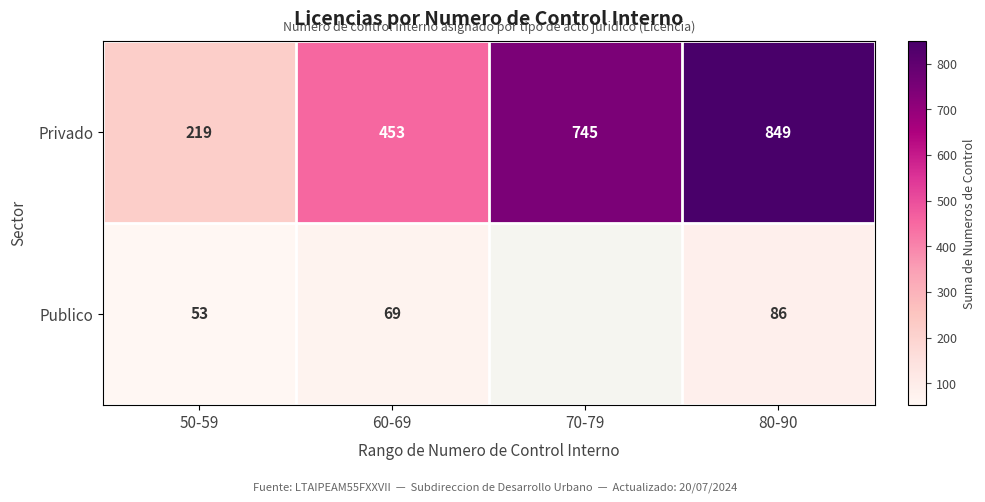

The Publico series shows 19.6 at 50-59. True or false?

False